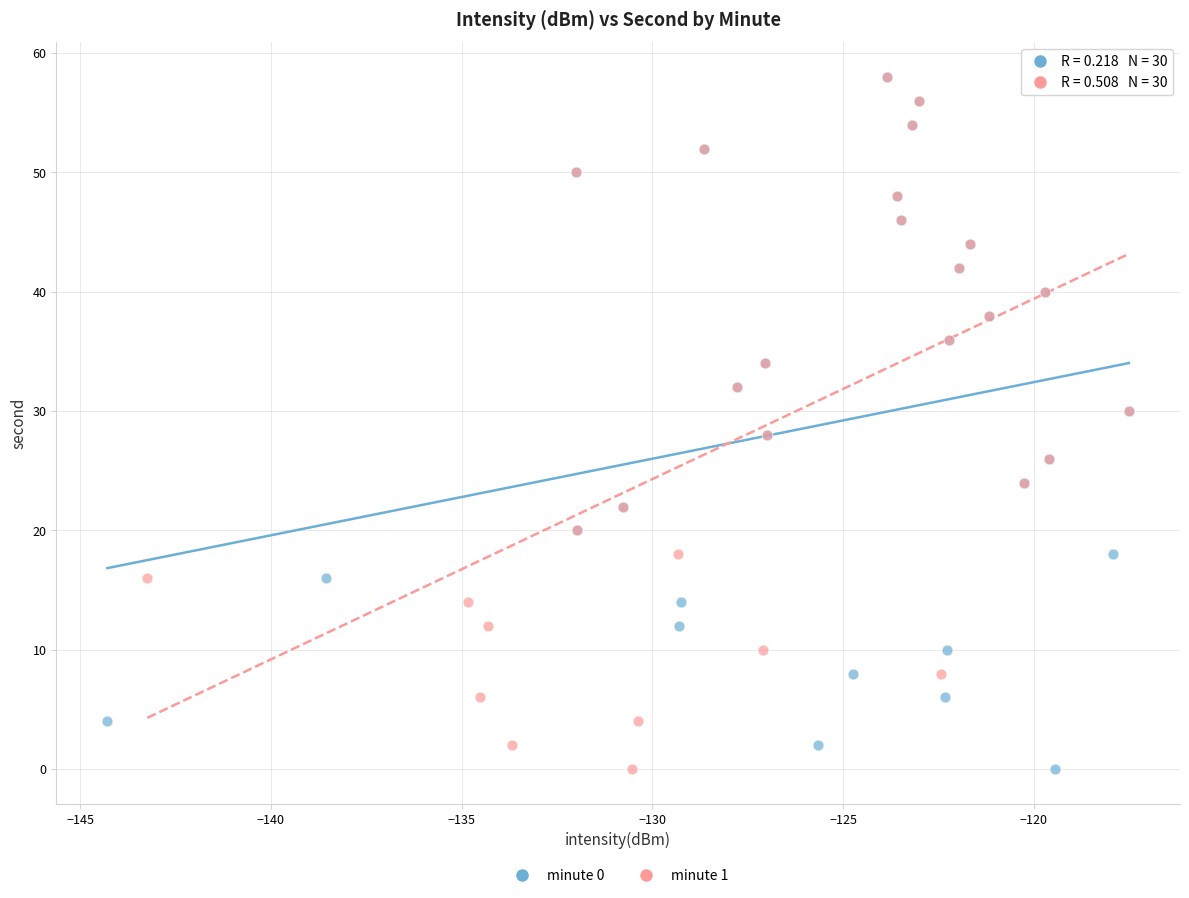

What are all the series names shown in the legend?

minute 0, minute 1